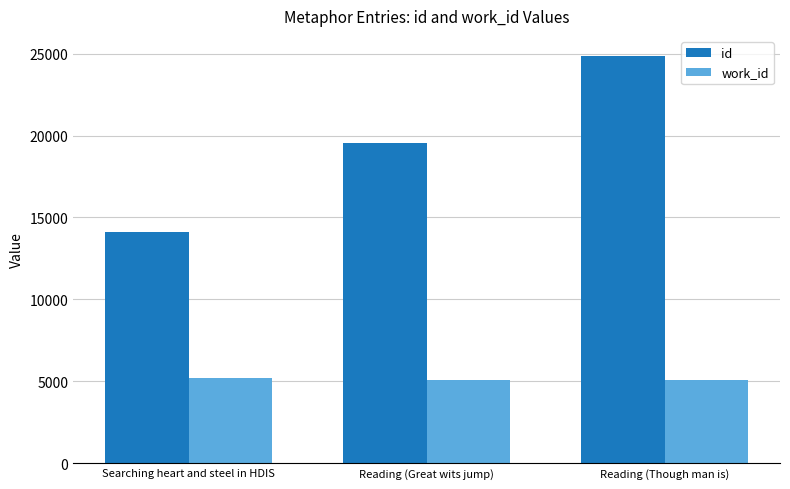

Which label corresponds to the largest value in the chart?

Reading (Though man is)